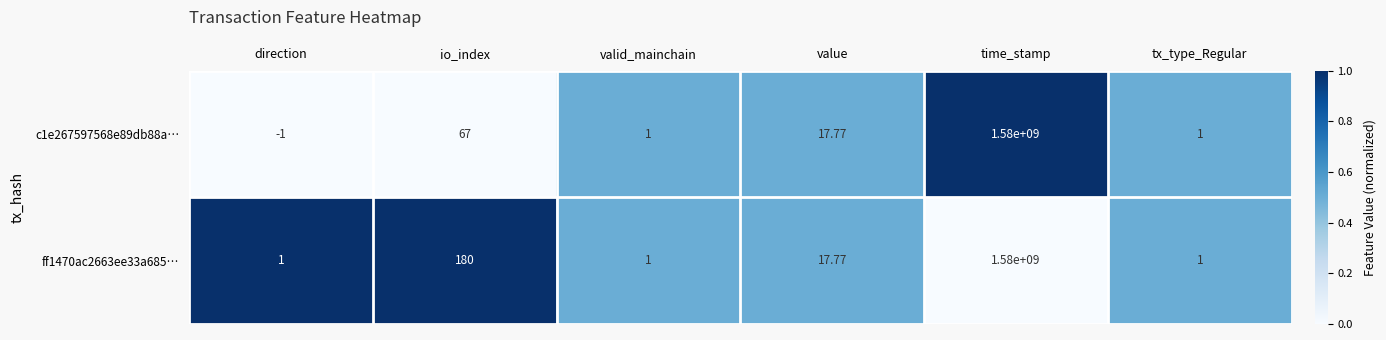

Which series changed the most between io_index and tx_type_Regular?

ff1470ac2663ee33a685…